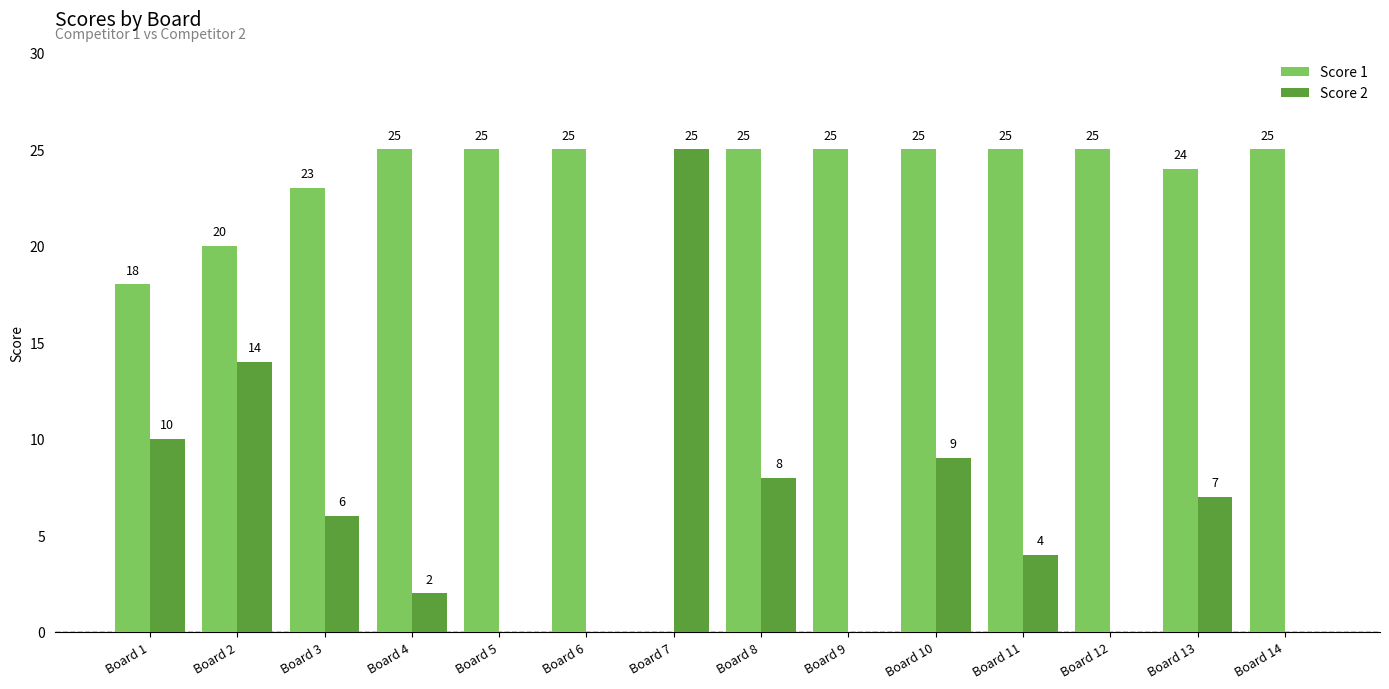

What is the approximate value of Score 2 at Board 13, to the nearest 10?

10